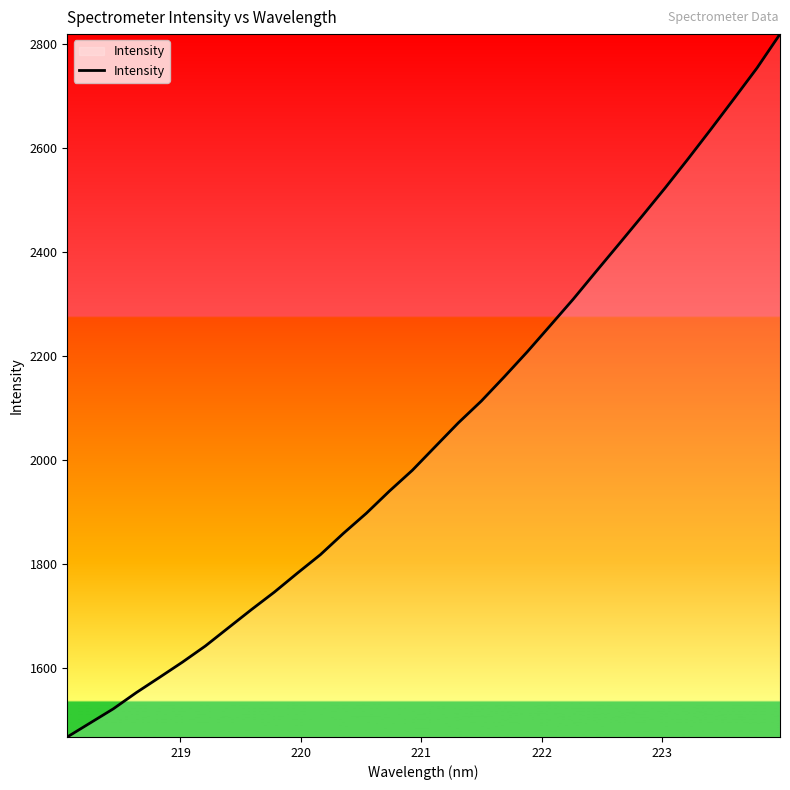

What is the difference between the maximum and minimum values?

1353.1